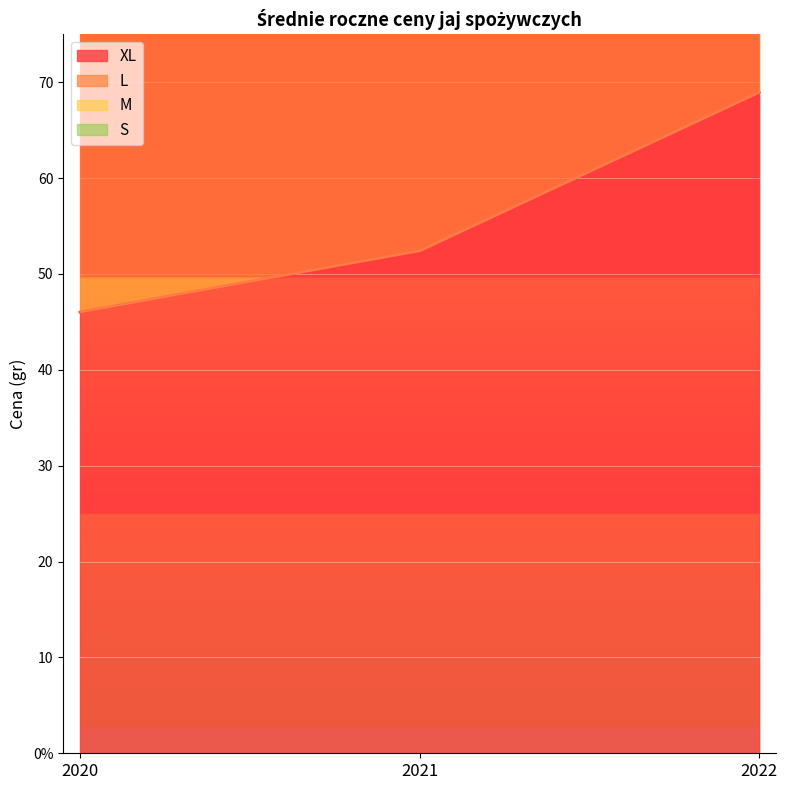

Reading right to left, list all the values displayed in this chart.

XL: 2022=69.0	2021=52.4	2020=46.0
L: 2022=215.8	2021=152.4	2020=135.3
M: 2022=178.1	2021=129.8	2020=114.3
S: 2022=128.4	2021=94.9	2020=84.0